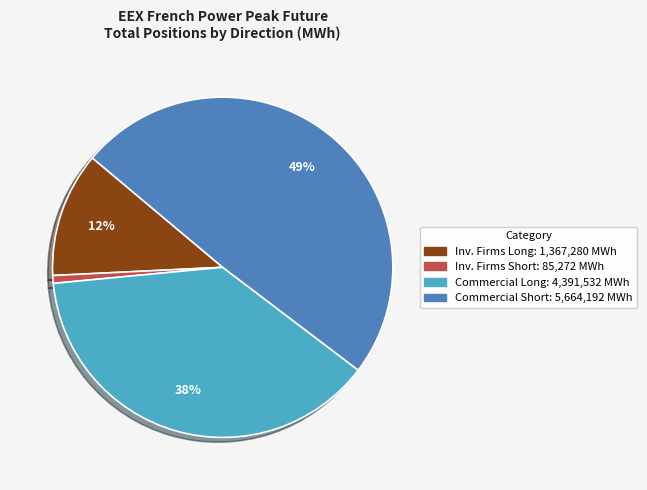

To the nearest percent, what is the average slice percentage?

25%